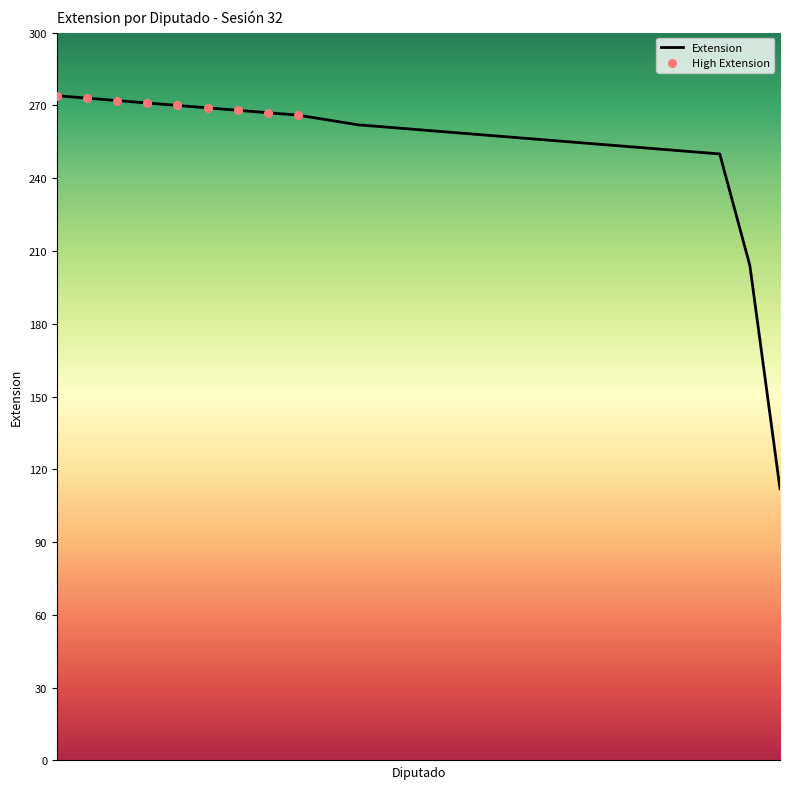

What is the difference between the maximum and minimum values?

162